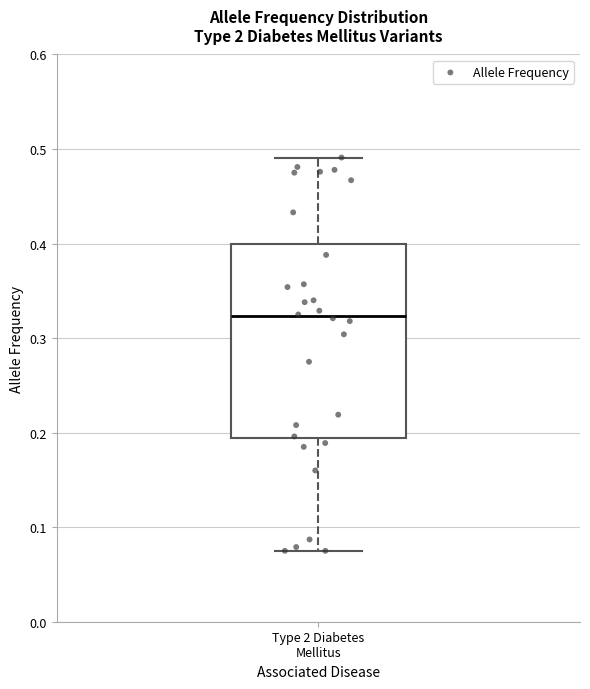

Where is the upper edge of the box for Type 2 Diabetes Mellitus on the y-axis? The values are not printed on the chart, so give them approximately, as read against the axis.

0.40